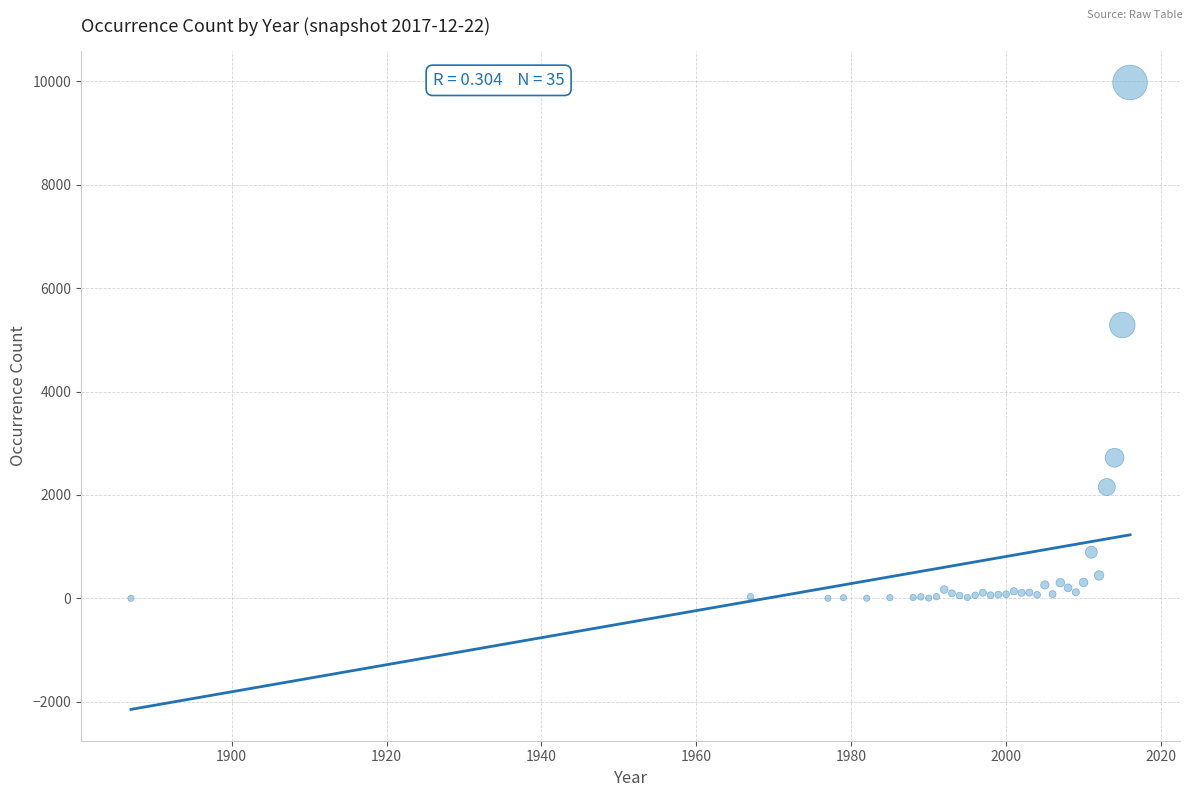

What Y value in the scatter plot is closest to 4990?

5287